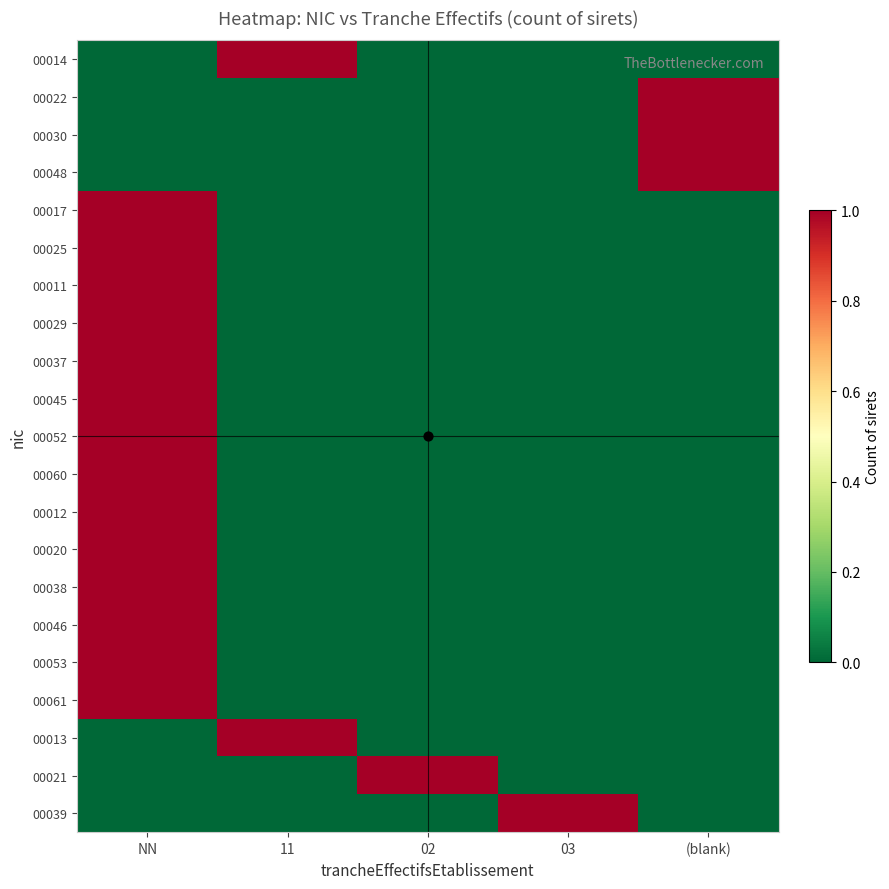

Count the number of data series in this chart.

21